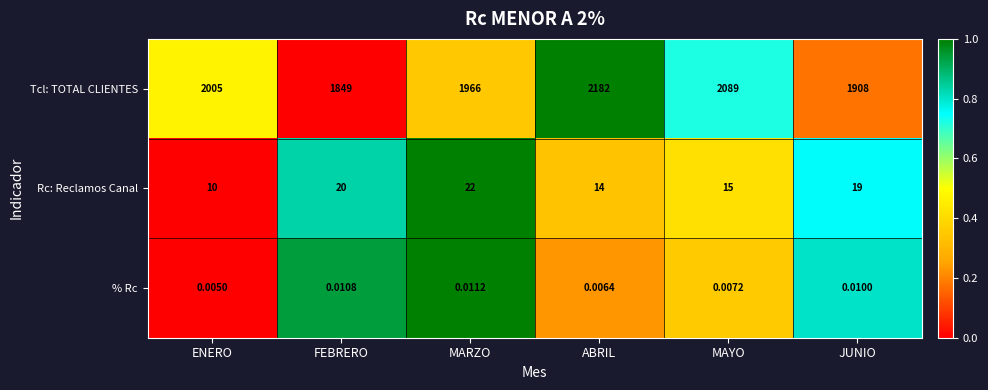

Rank the series by their maximum value, from highest to lowest.

Tcl: TOTAL CLIENTES, Rc: Reclamos Canal, % Rc